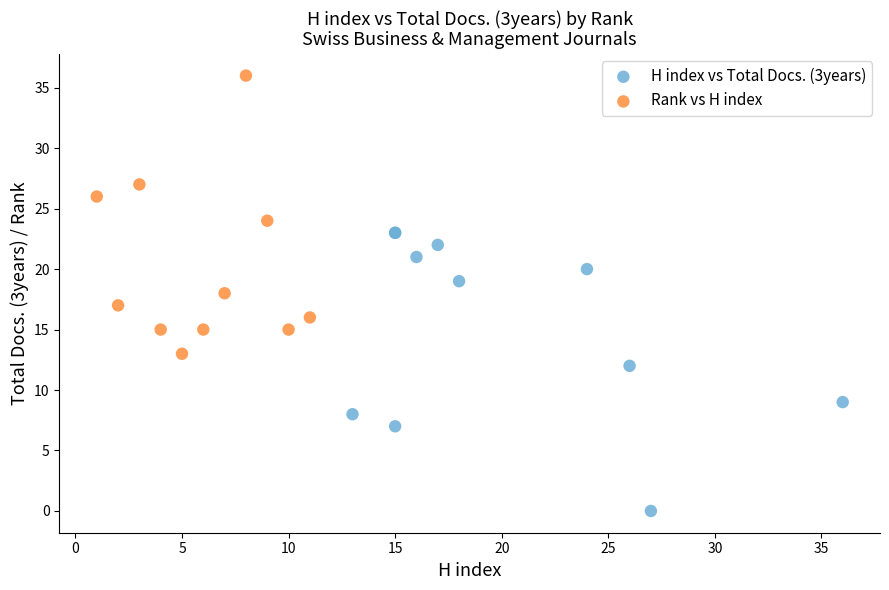

Which series reaches the maximum Y coordinate?

Rank vs H index